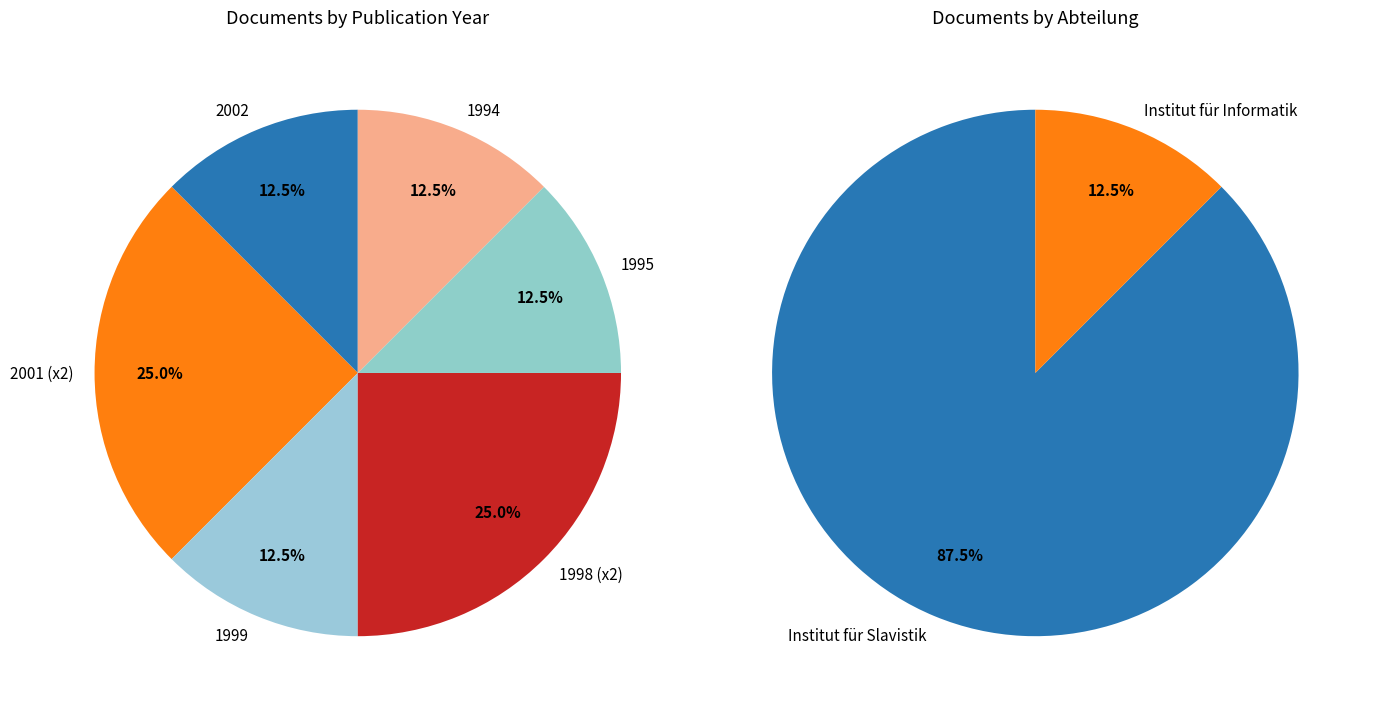

Is it true that OPUS4-26727 is 1% of the pie?

False